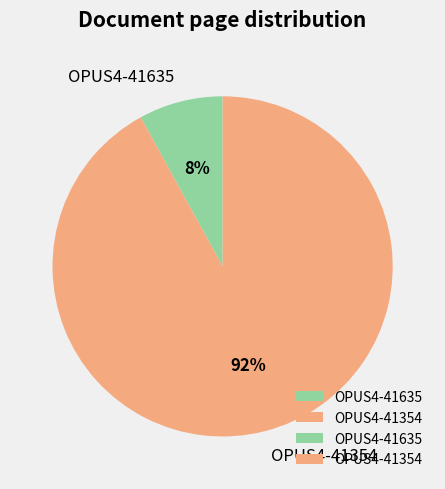

Between OPUS4-41635 and OPUS4-41354, which is larger?

OPUS4-41354